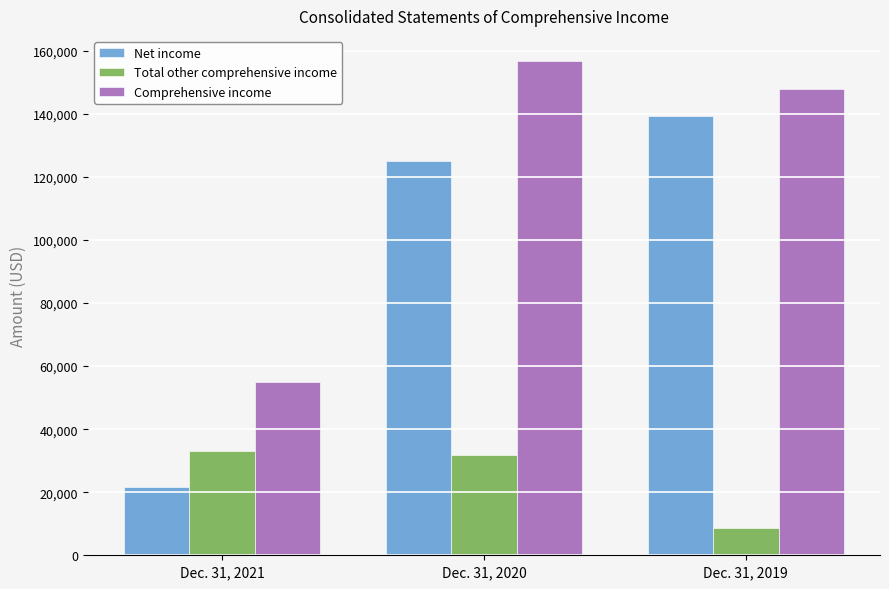

Count the number of data series in this chart.

3